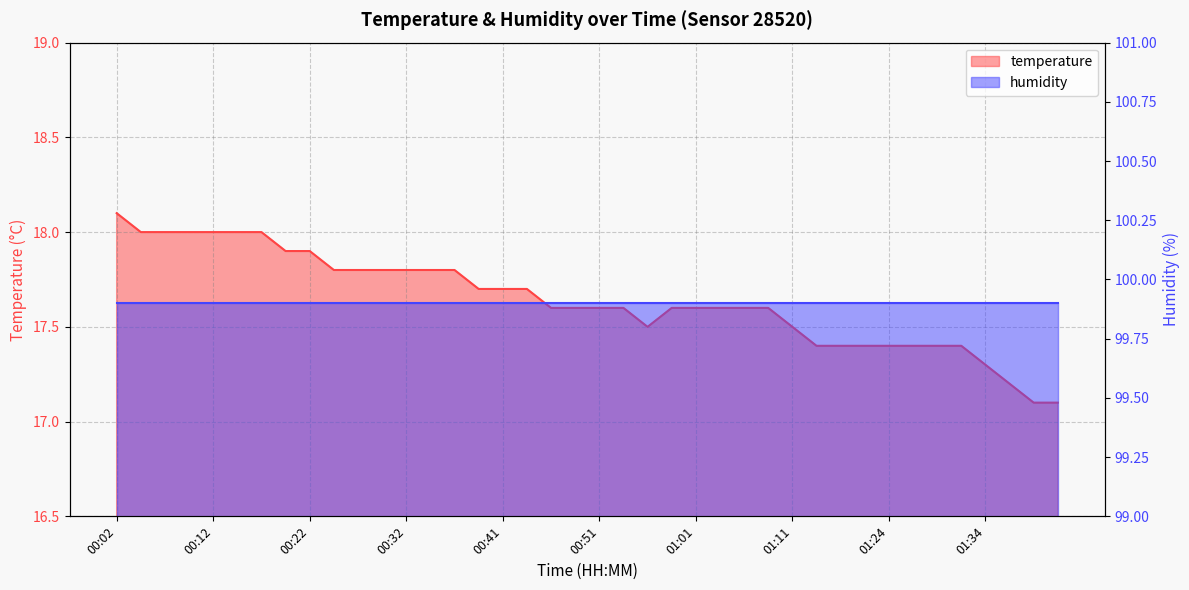

What is the greatest value displayed?

18.1